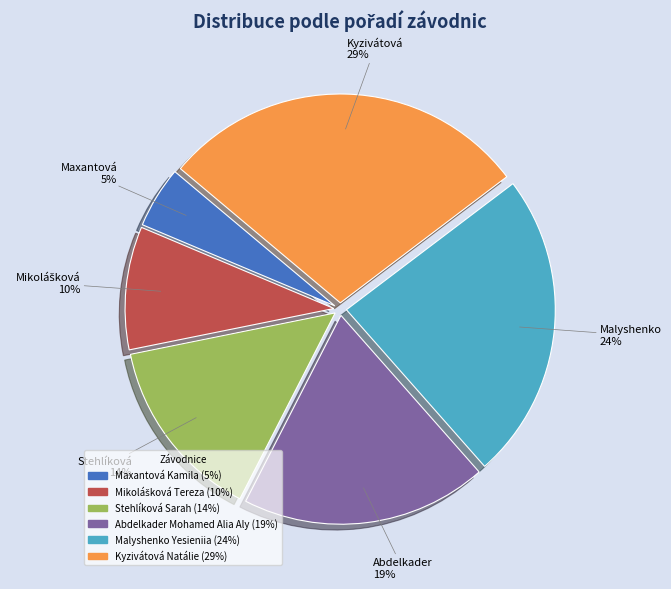

The Malyshenko Yesieniia slice represents 19% of the pie. True or false?

False